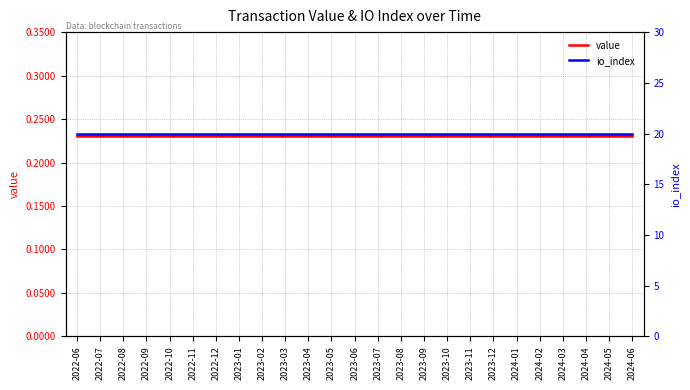

Between 2023-05 and 2023-09, which is larger?

2023-05